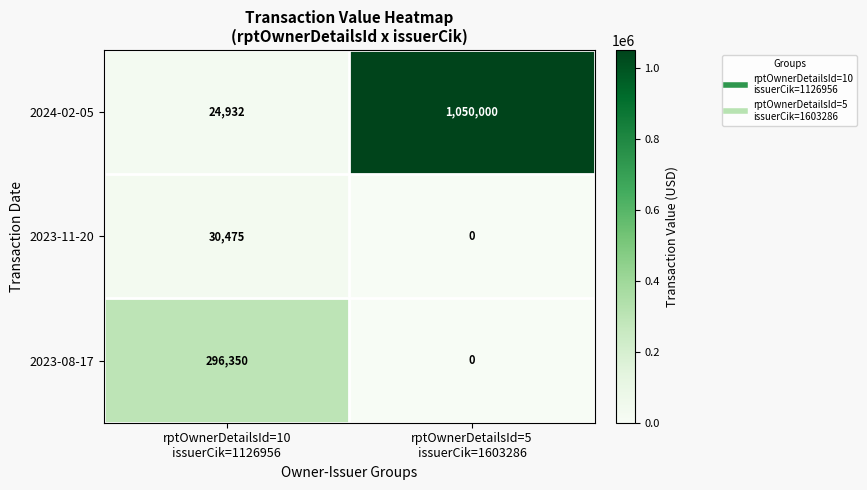

Rank the series by their average value, from highest to lowest.

2024-02-05, 2023-08-17, 2023-11-20